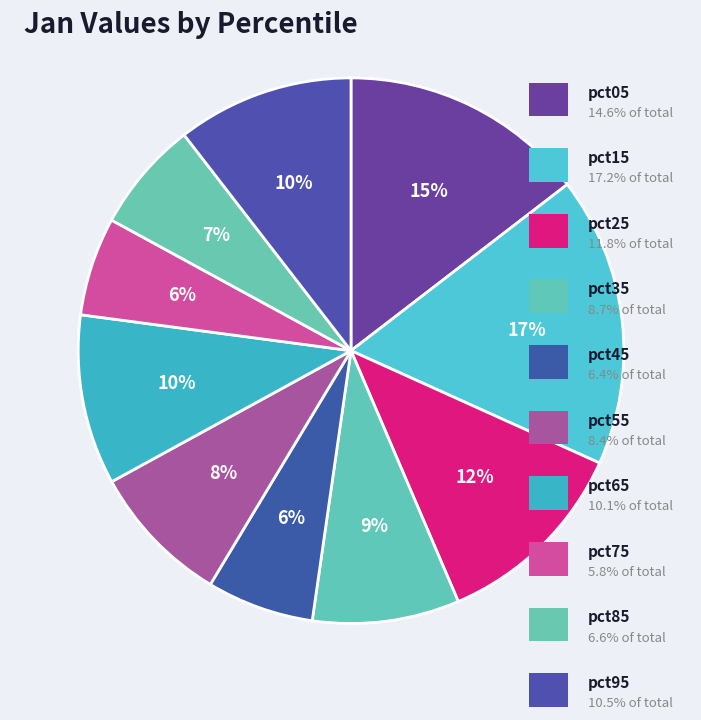

How many slices are in this pie chart?

10